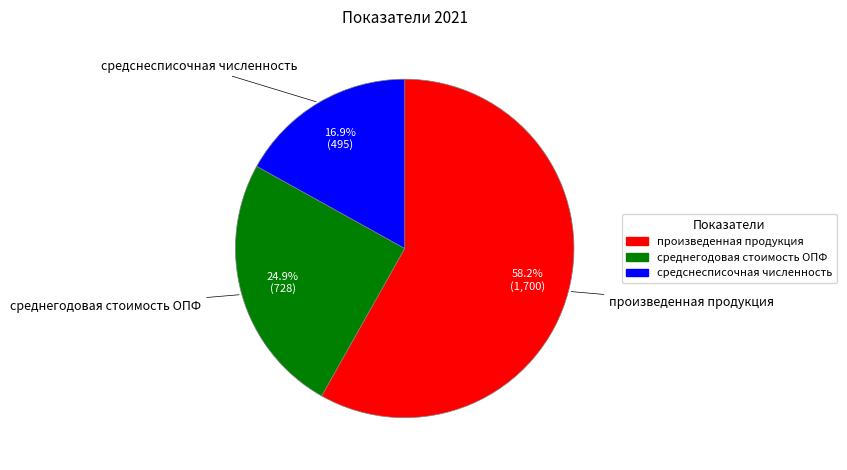

To the nearest percent, what percentage of the pie is среднегодовая стоимость ОПФ?

25%